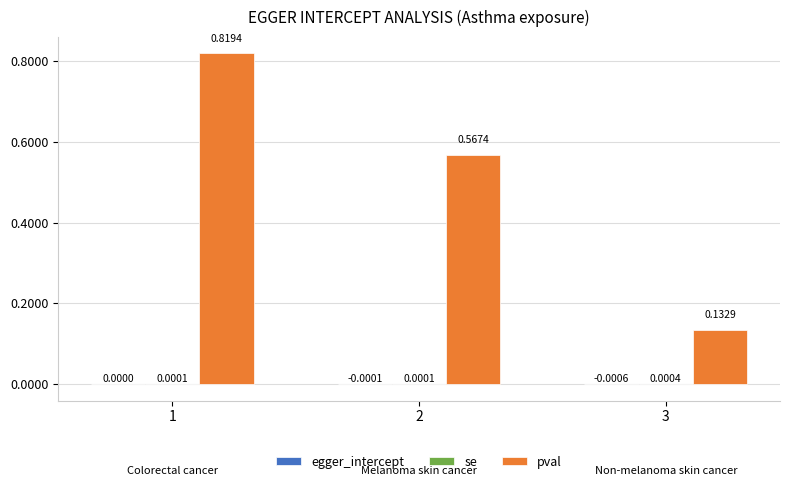

What is the sum of the pval values at 1 and 2?

1.4